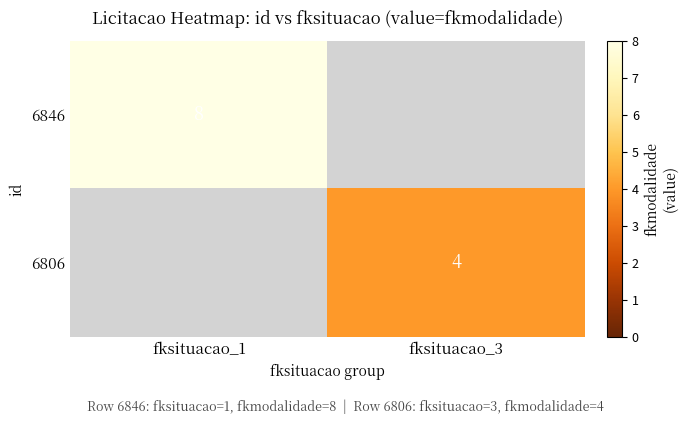

Is it true that 6806 equals 4 at fksituacao_3?

True